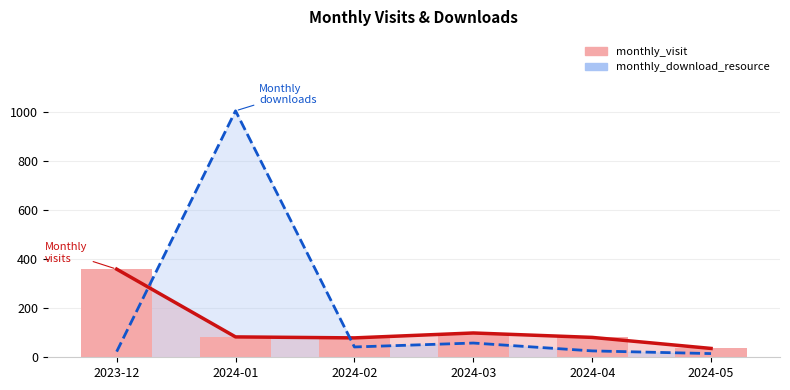

Where does the monthly_visit series first go above 83?

2023-12